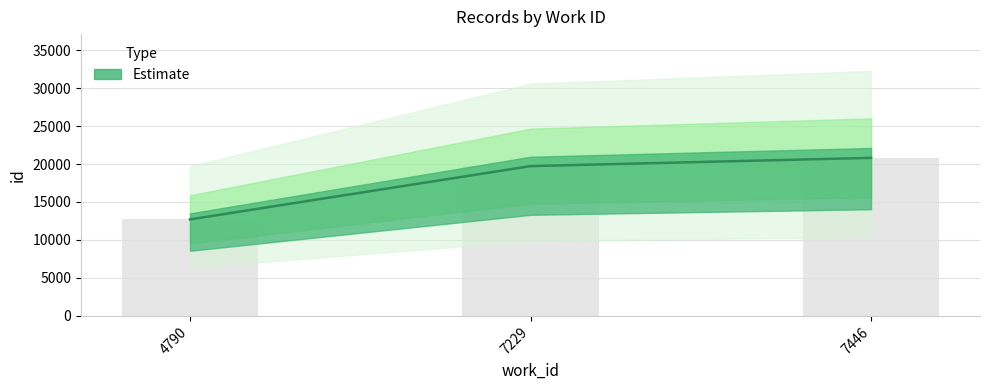

Reading left to right, extract all data points from this chart.

4790=12710	7229=19723	7446=20809